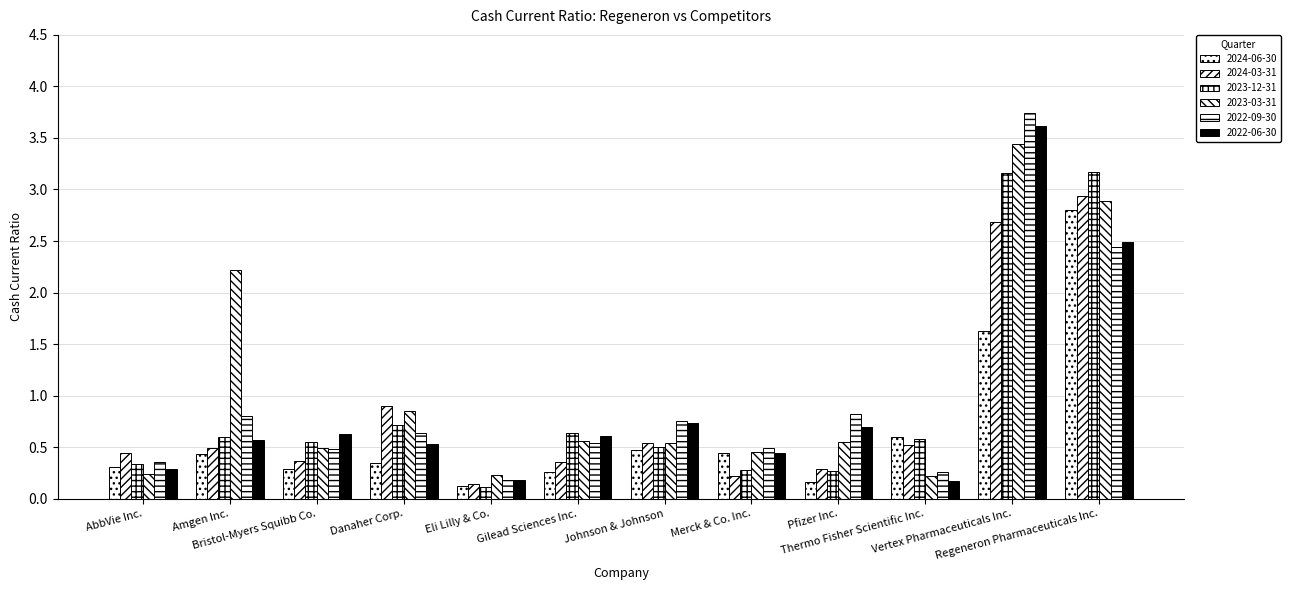

Which has a higher value, Vertex Pharmaceuticals Inc. or Amgen Inc.?

Vertex Pharmaceuticals Inc.